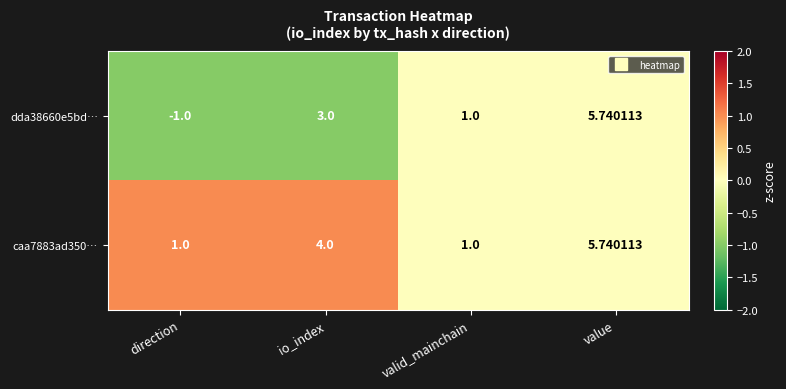

At which category does the chart reach its peak across all series?

value